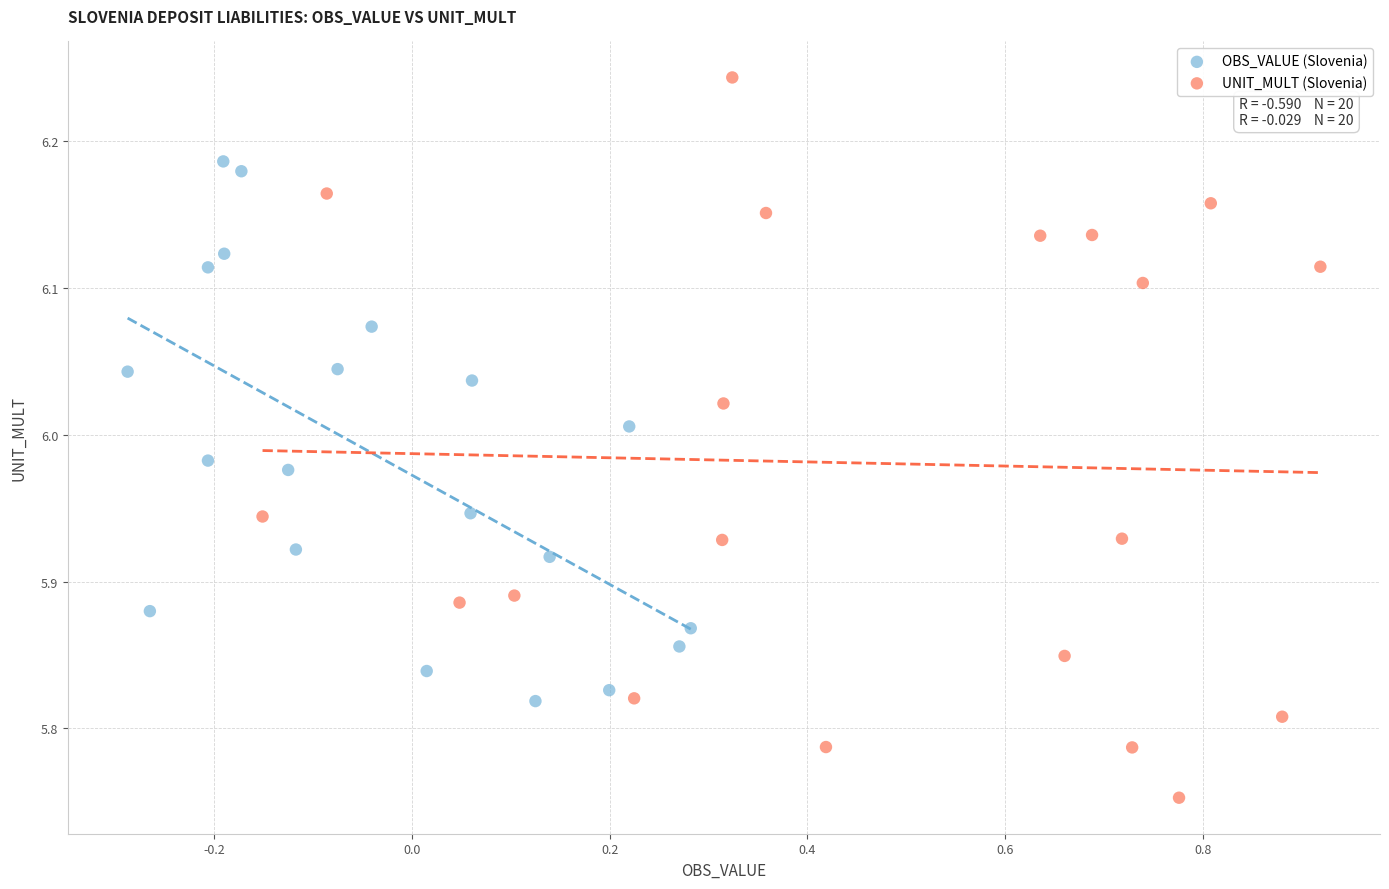

What are all the series names shown in the legend?

OBS_VALUE (Slovenia), UNIT_MULT (Slovenia)